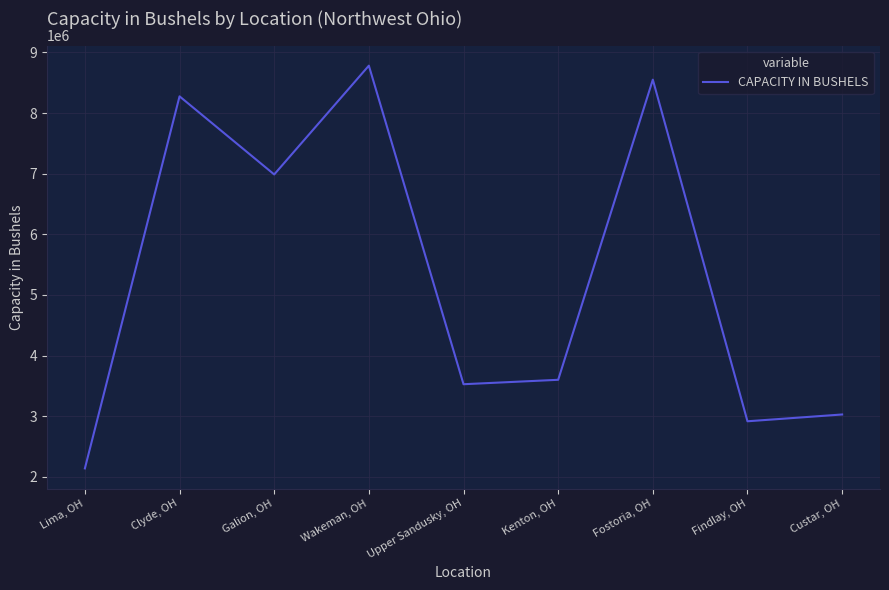

How many lines are shown in the chart?

1